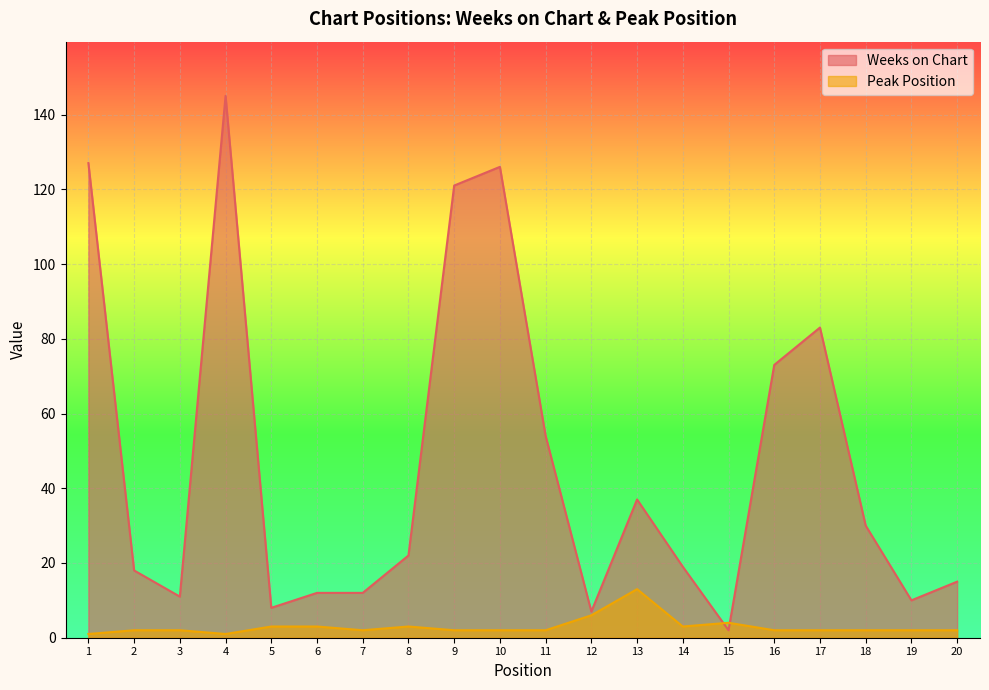

At which category does Peak Position reach its first local valley?

4